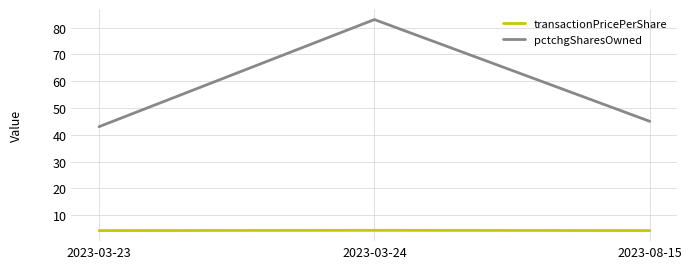

What is the sum of the transactionPricePerShare values at 2023-03-23 and 2023-08-15?

8.4